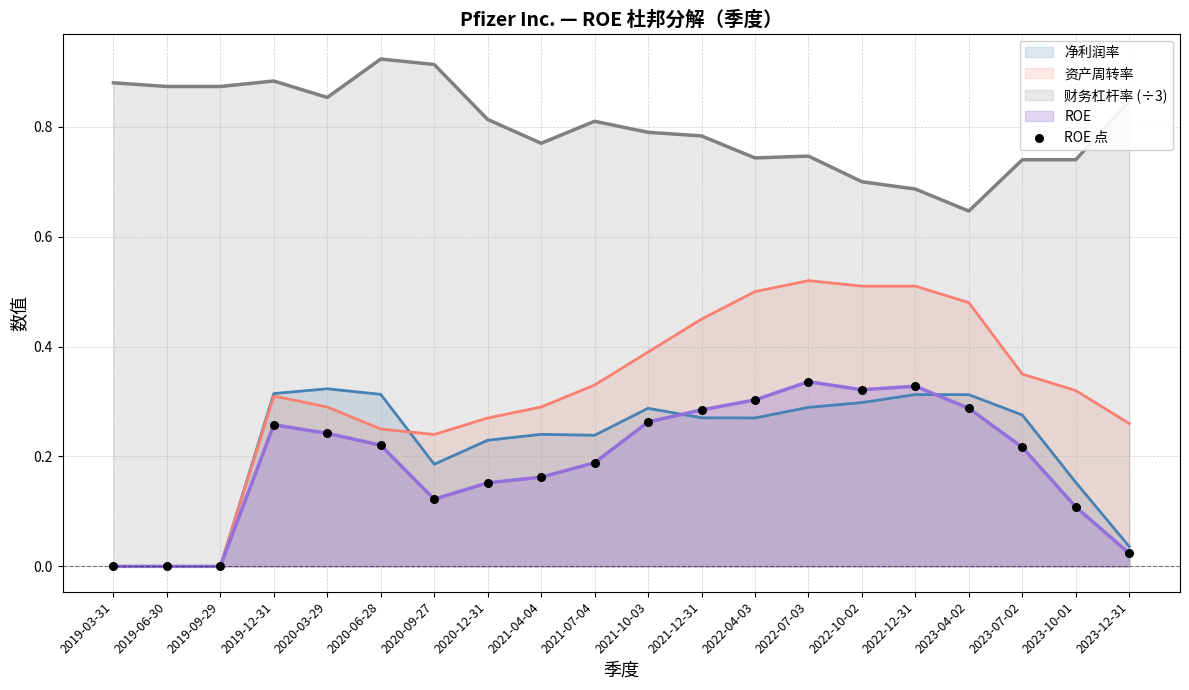

What is the change in value from 2019-09-29 to 2022-04-03?

+0.3